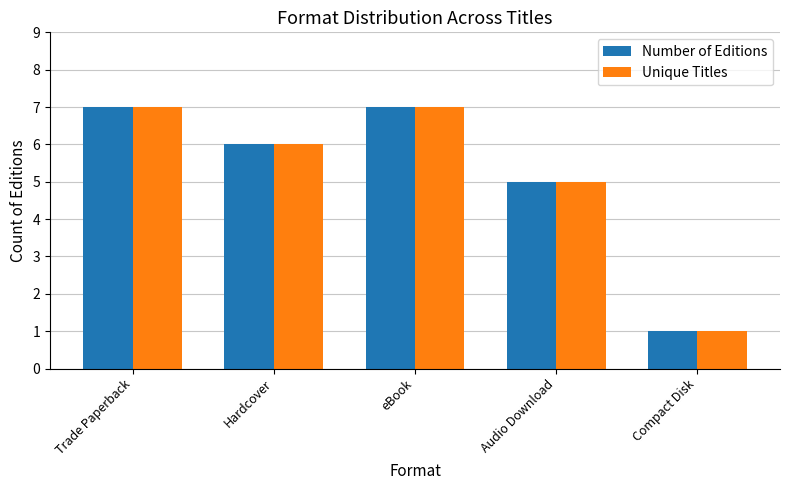

What is the maximum value shown in the chart?

7